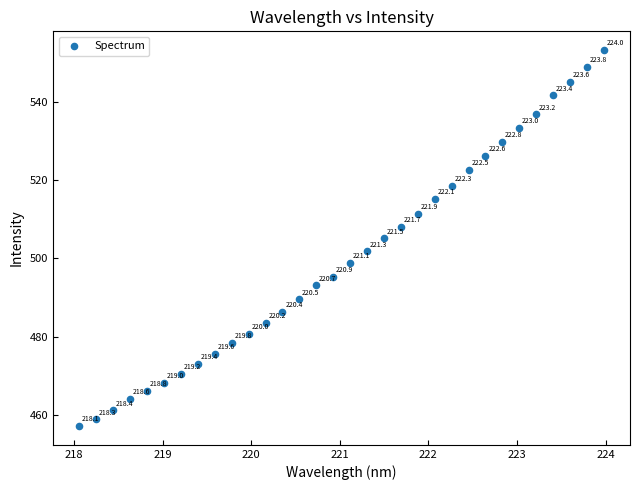

What is the range of X values (max minus min)?

5.9